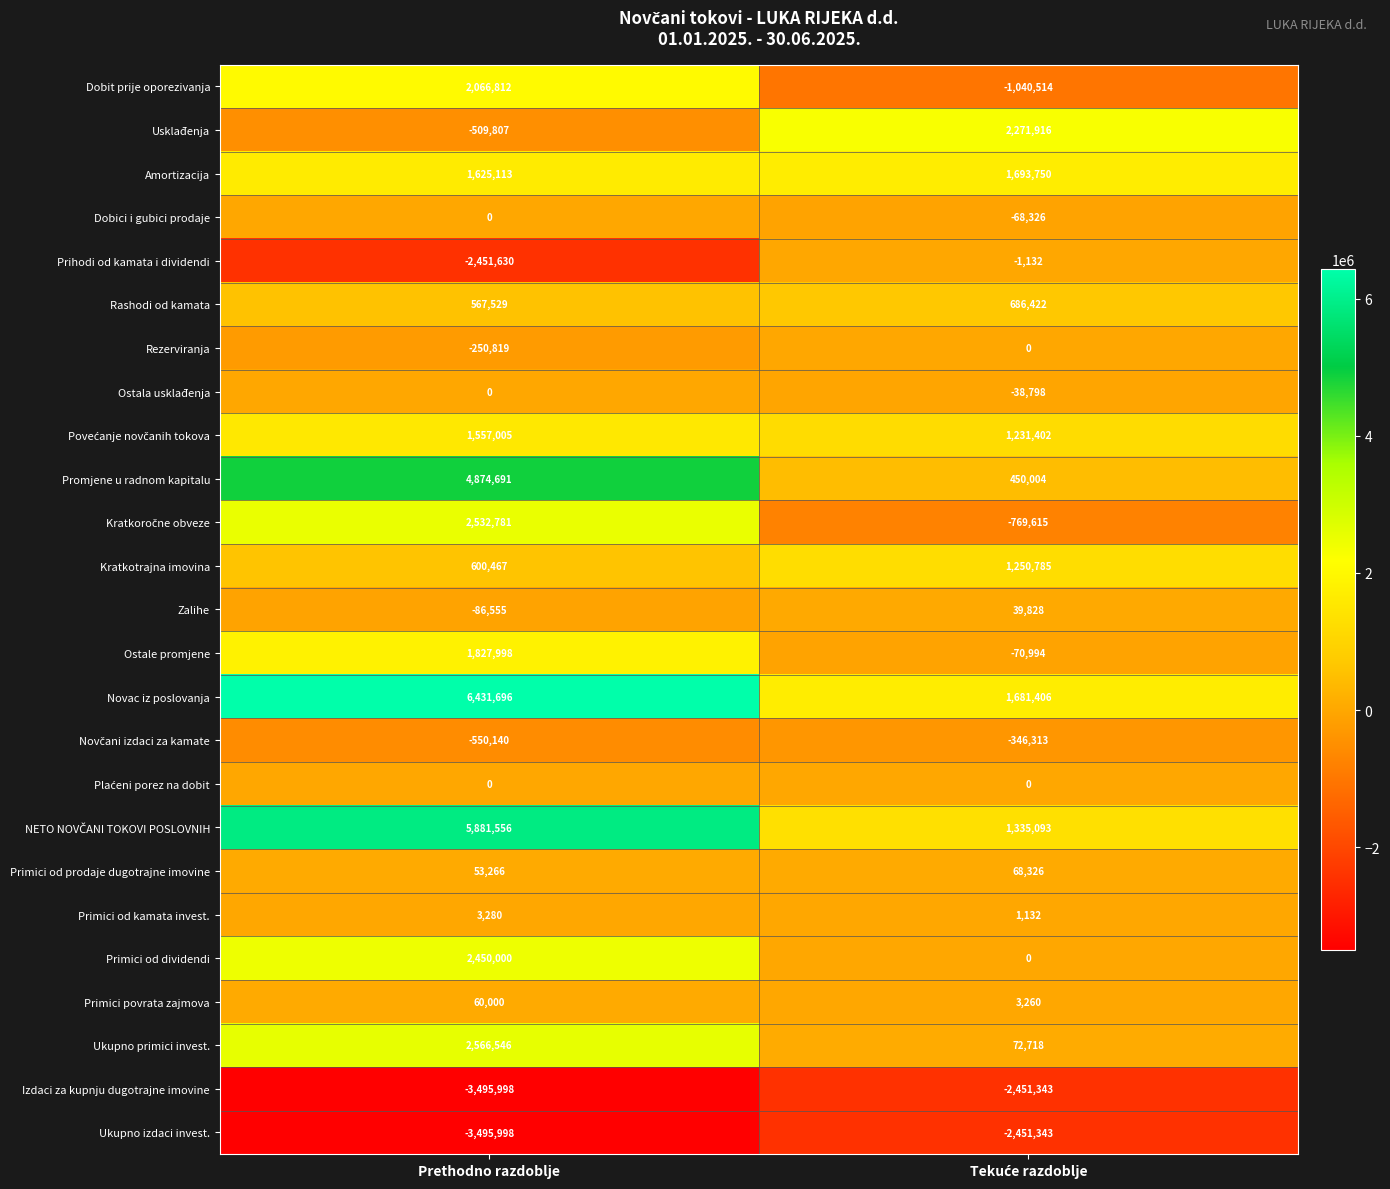

What is the total value across all series at Prethodno razdoblje?

22257793